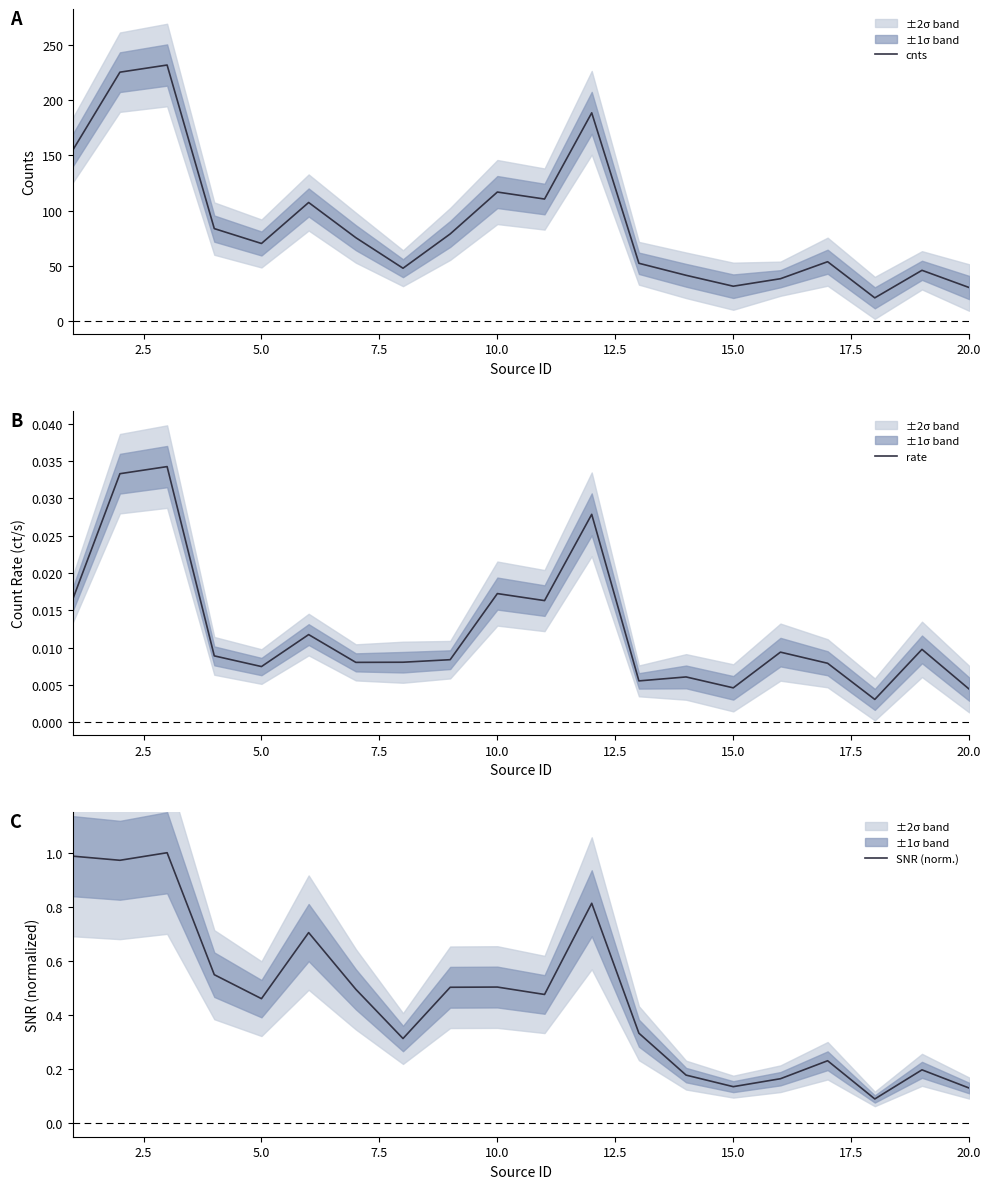

The cnts series shows 31.4 at 15.0. True or false?

True